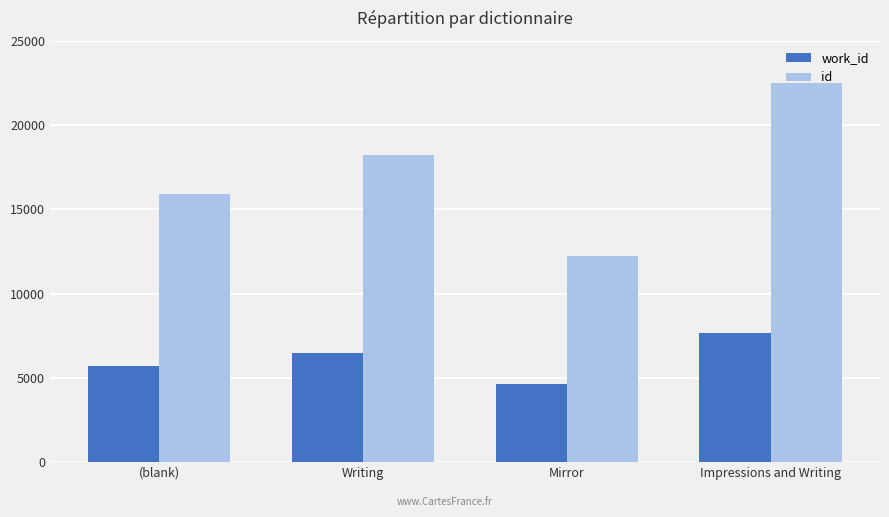

Reading left to right, list all the values displayed in this chart.

work_id: 5700.6	6460.3	4659.0	7636.0
id: 15916.4	18195.7	12249.0	22488.0